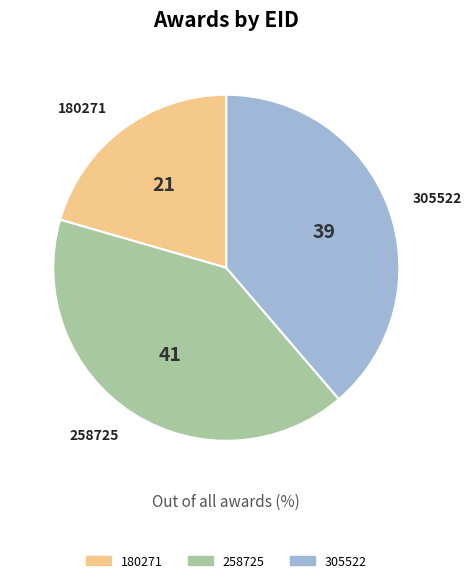

Combined, do 180271 and 258725 account for over 50%?

Yes